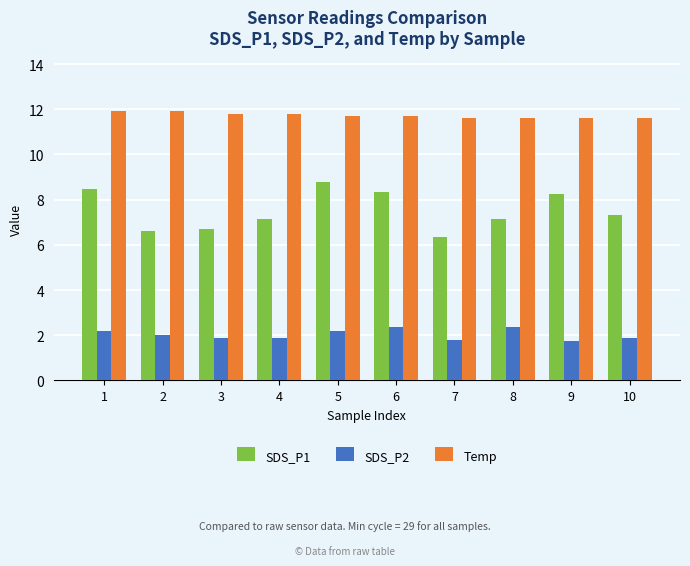

How many bars are there in total?

30